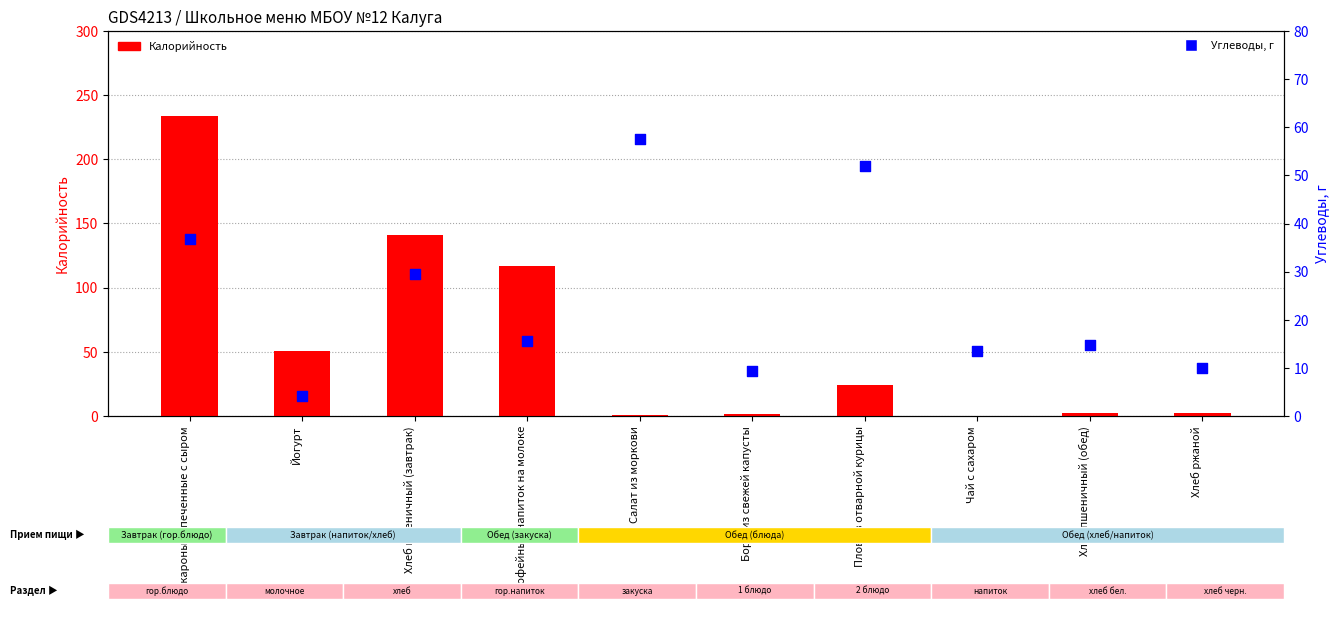

At how many categories does at least one series exceed 122?

2